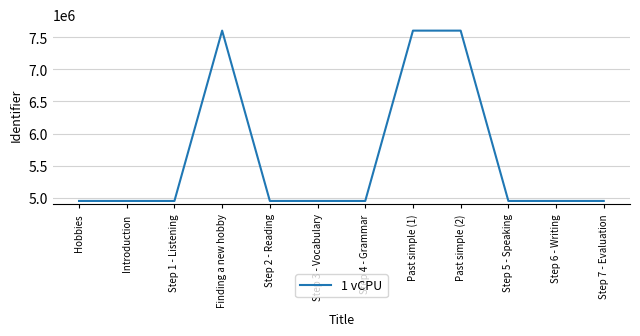

How many distinct data groups are displayed?

1